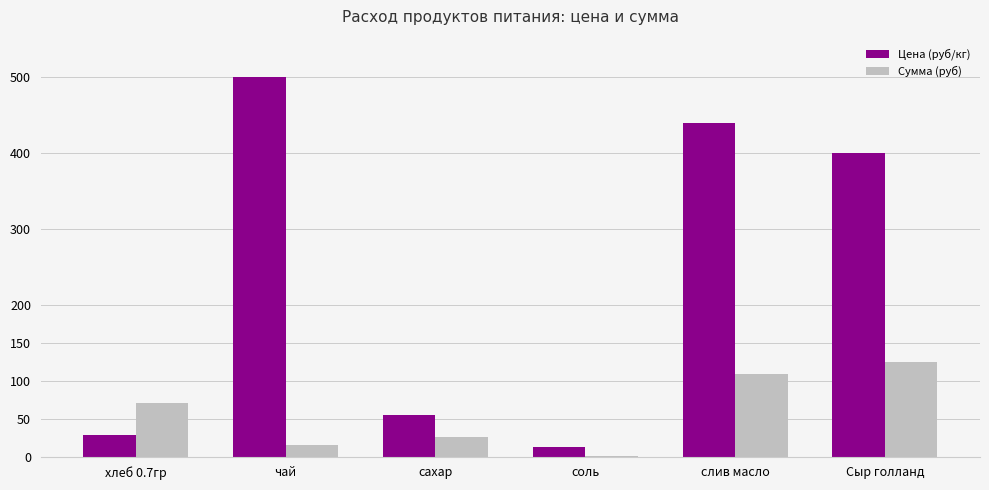

What is the total value across all series at слив масло?

547.7